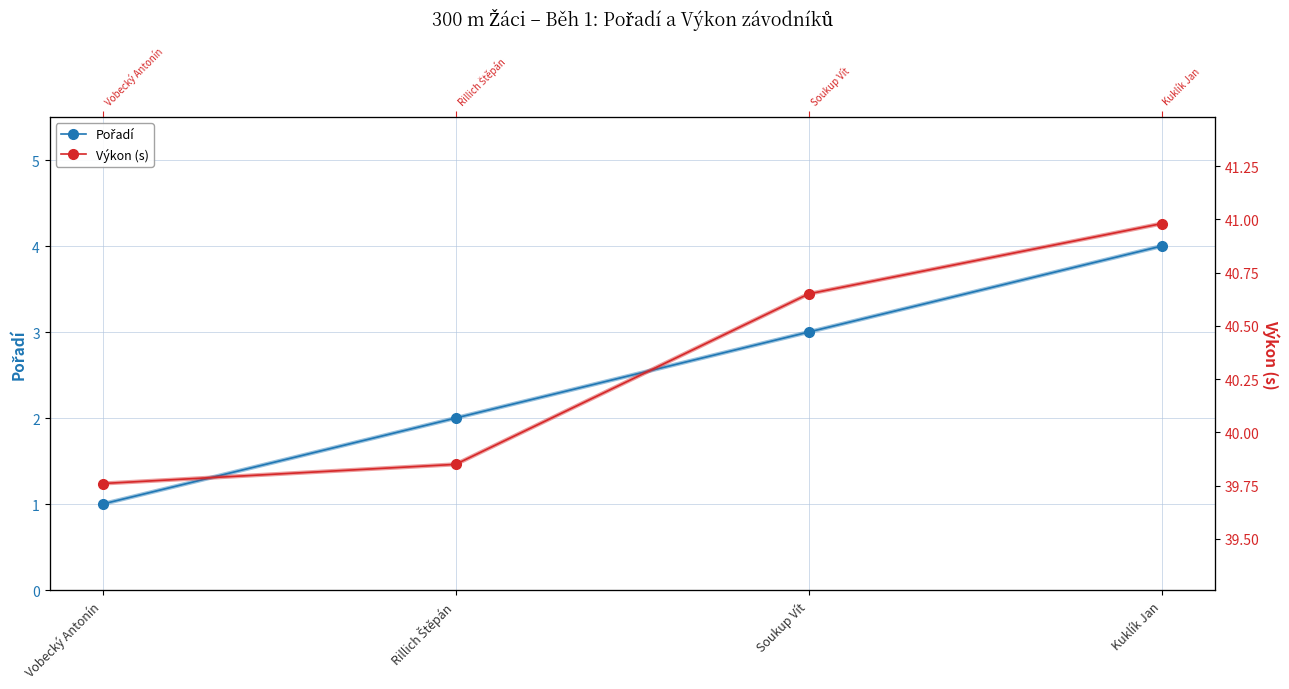

Reading left to right, list all the values displayed in this chart.

Pořadí: Vobecký Antonín=1.0	Rillich Štěpán=2.0	Soukup Vít=3.0	Kuklík Jan=4.0
Výkon: Vobecký Antonín=39.8	Rillich Štěpán=39.9	Soukup Vít=40.6	Kuklík Jan=41.0